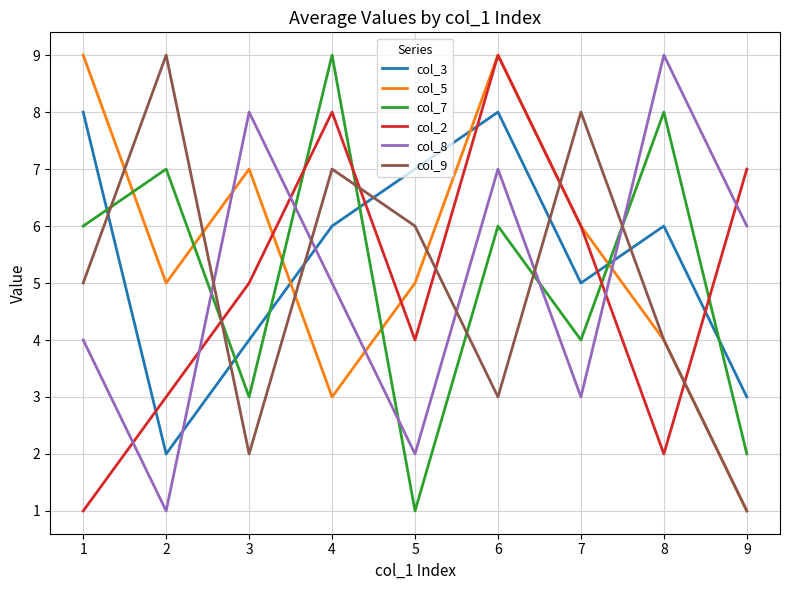

What is the difference between the highest and lowest values at 3?

6